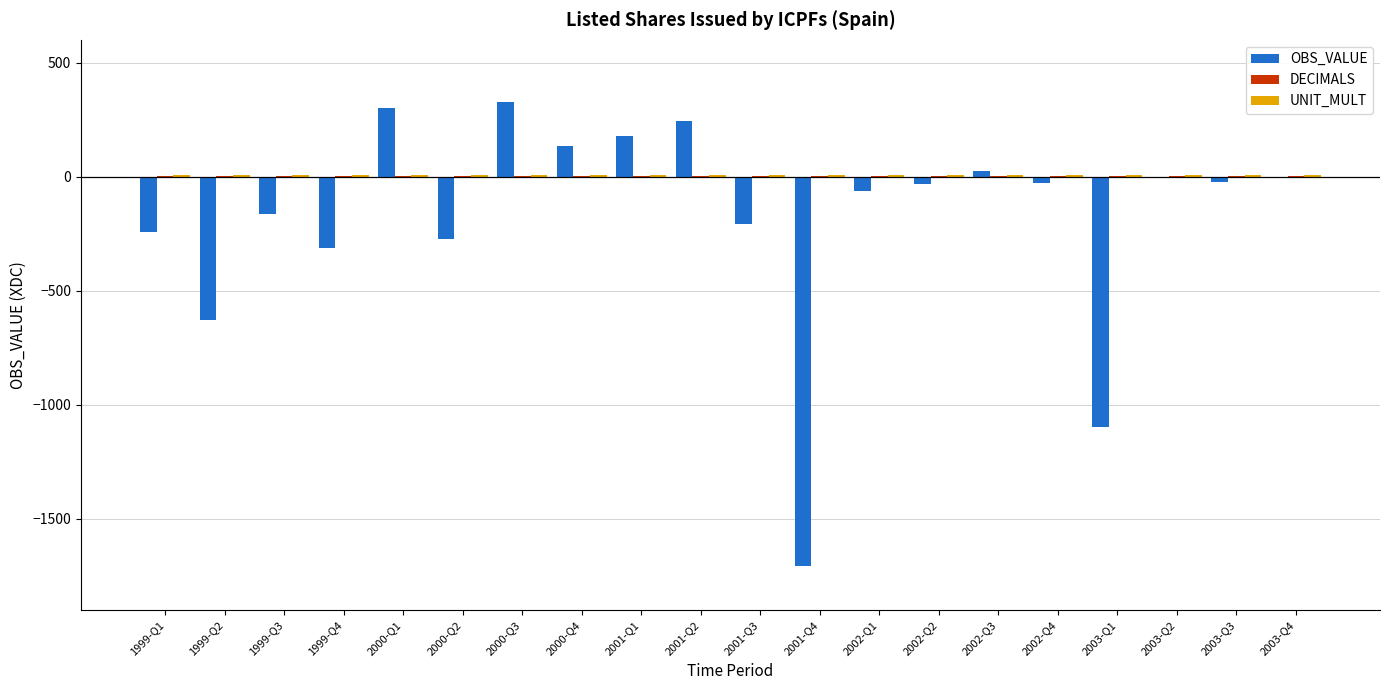

Between 2000-Q2 and 2003-Q1, which series saw the biggest shift?

OBS_VALUE